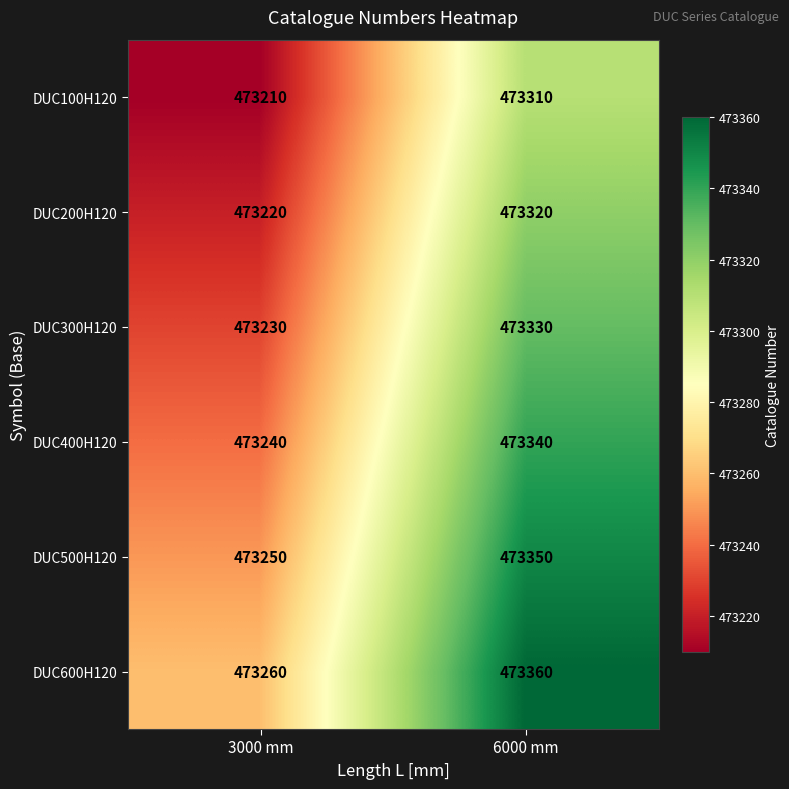

Rank the series by their average value, from highest to lowest.

DUC600H120, DUC500H120, DUC400H120, DUC300H120, DUC200H120, DUC100H120